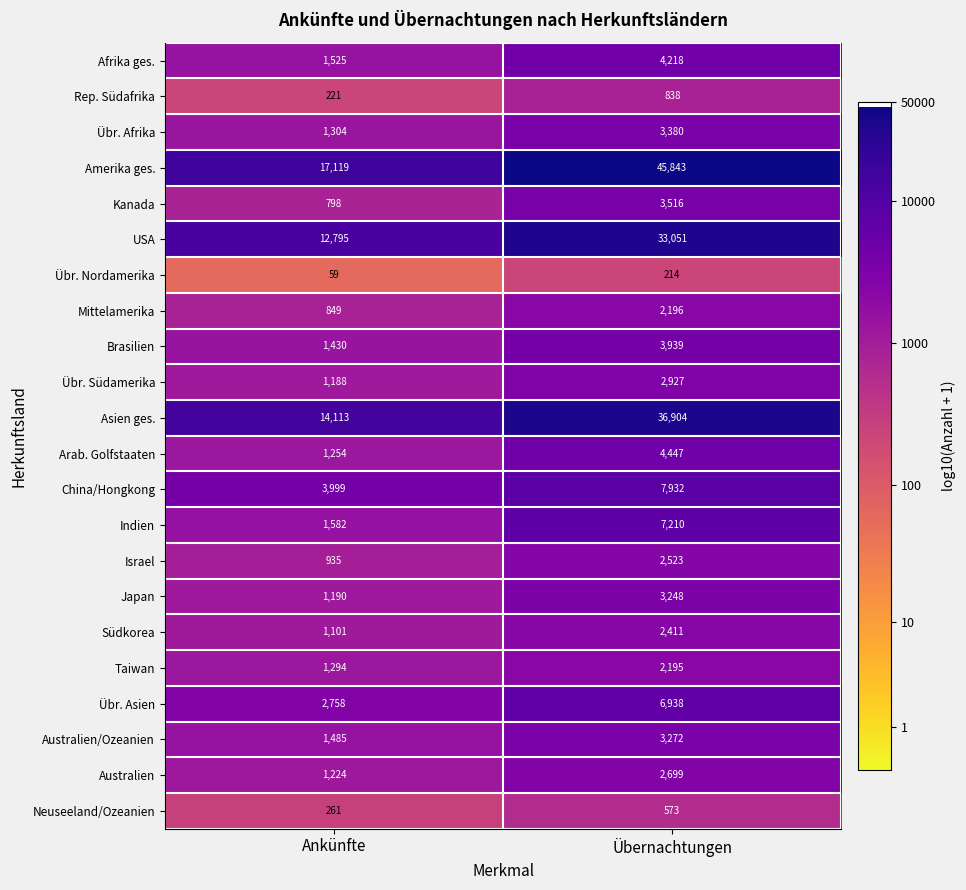

What is the minimum value shown in the chart?

59